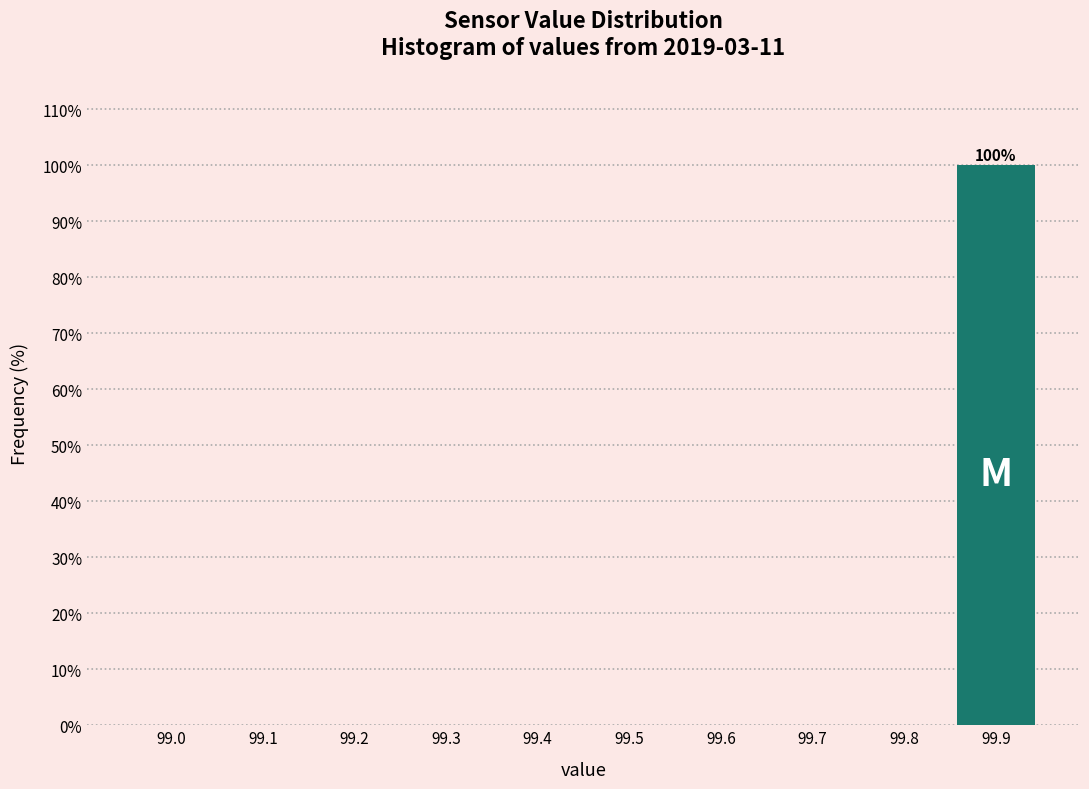

Reading left to right, what are all the values shown in this chart?

99.0=0	99.1=0	99.2=0	99.3=0	99.4=0	99.5=0	99.6=0	99.7=0	99.8=0	99.9=100